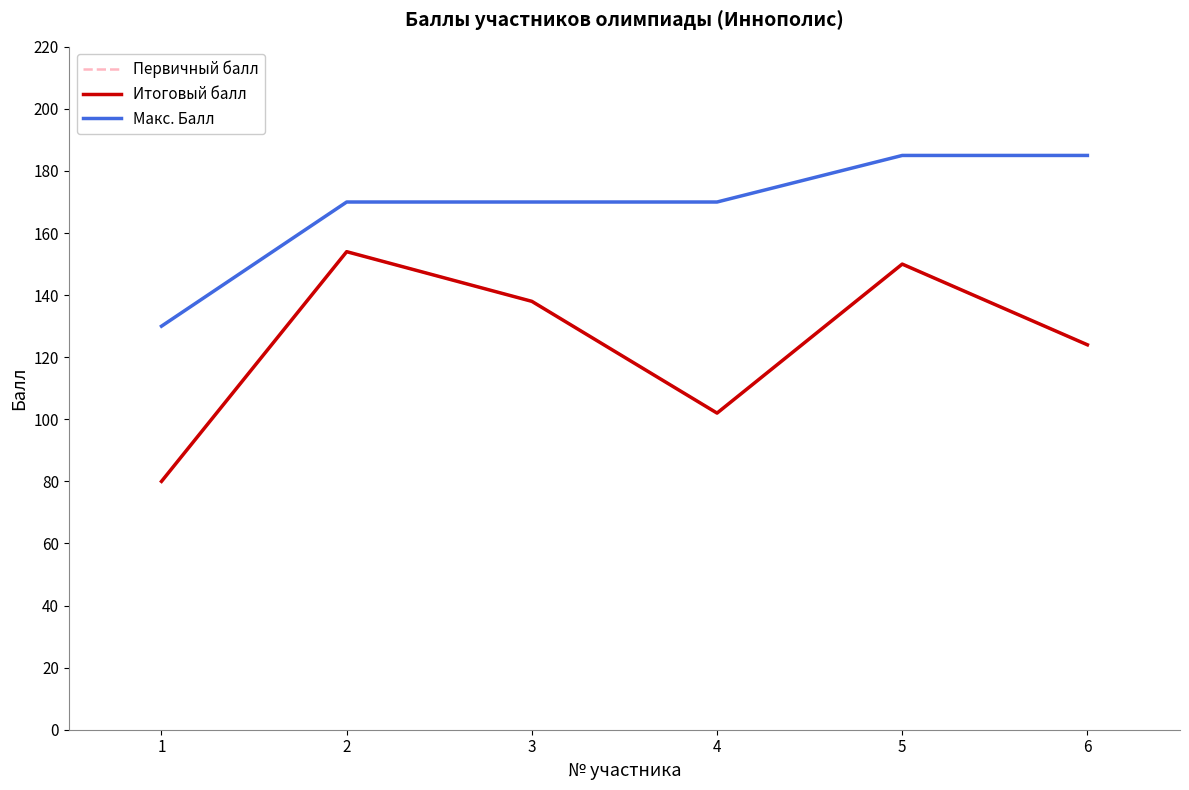

True or false: Макс. Балл and Итоговый балл cross at least once.

False